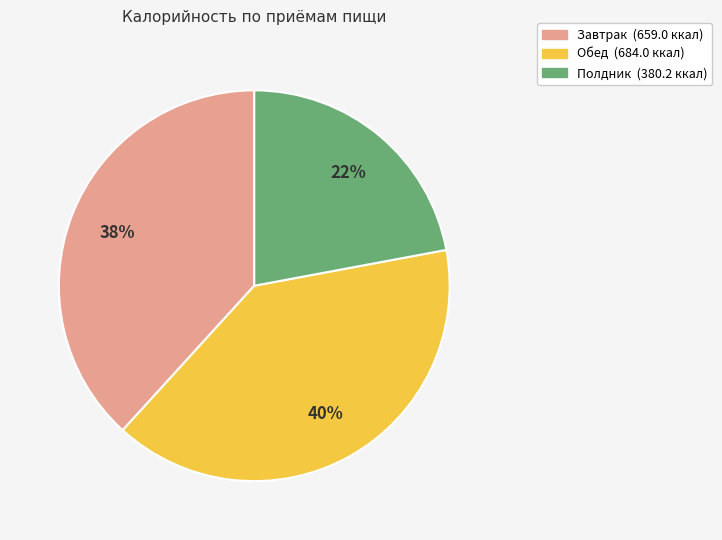

Is it true that Завтрак is 38% of the pie?

True